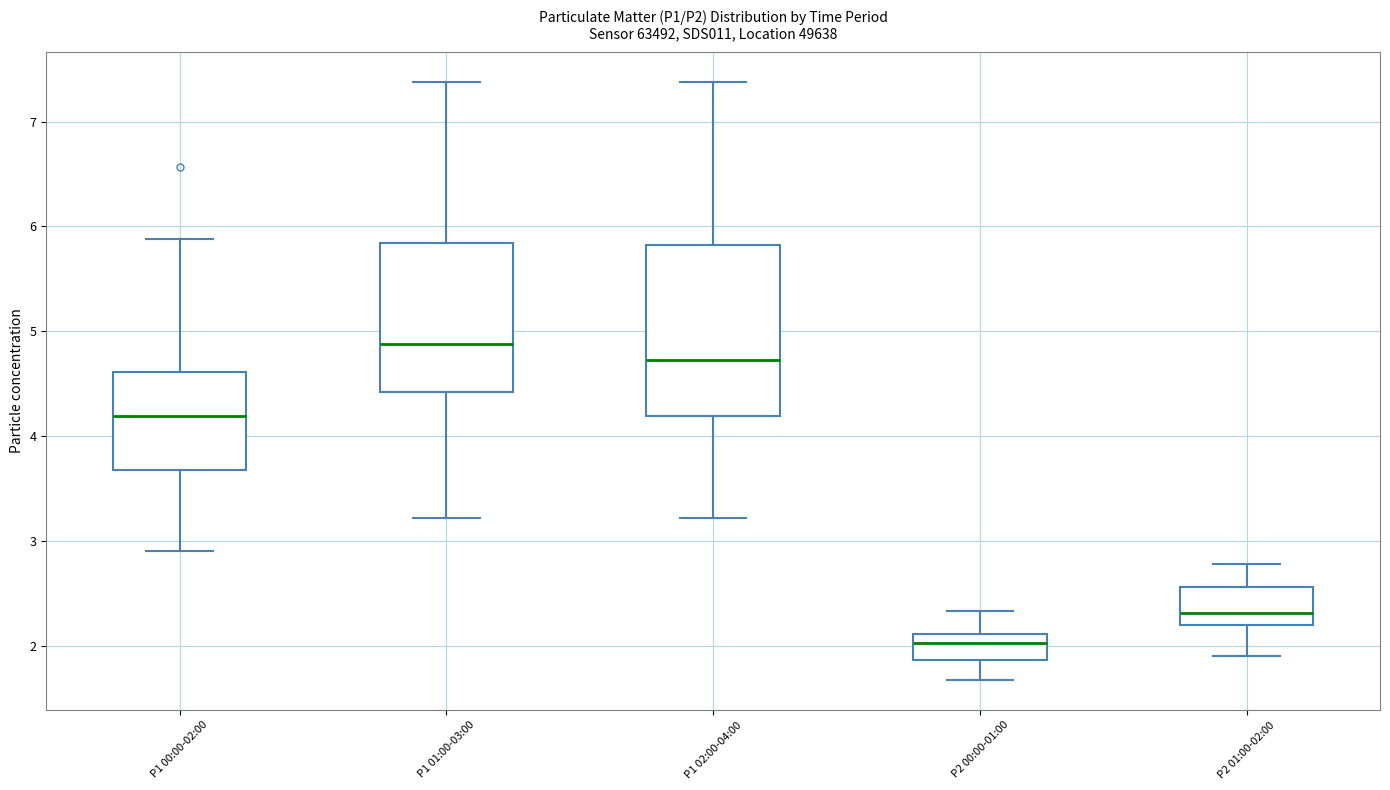

Which box has the highest median line?

P1 01:00-03:00